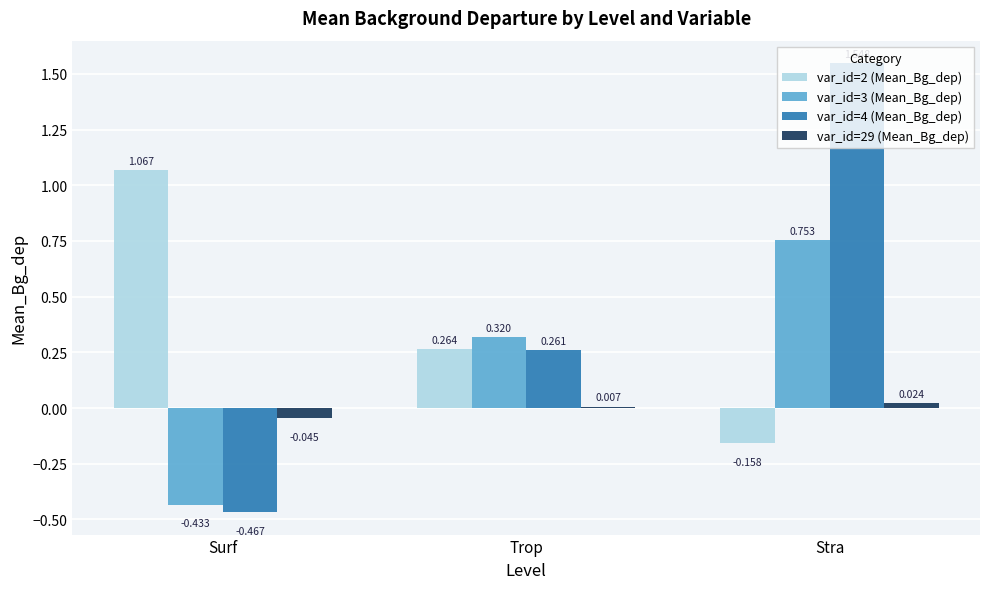

What is the difference between the maximum and minimum values in the var_id=29 (Mean_Bg_dep) series?

0.1